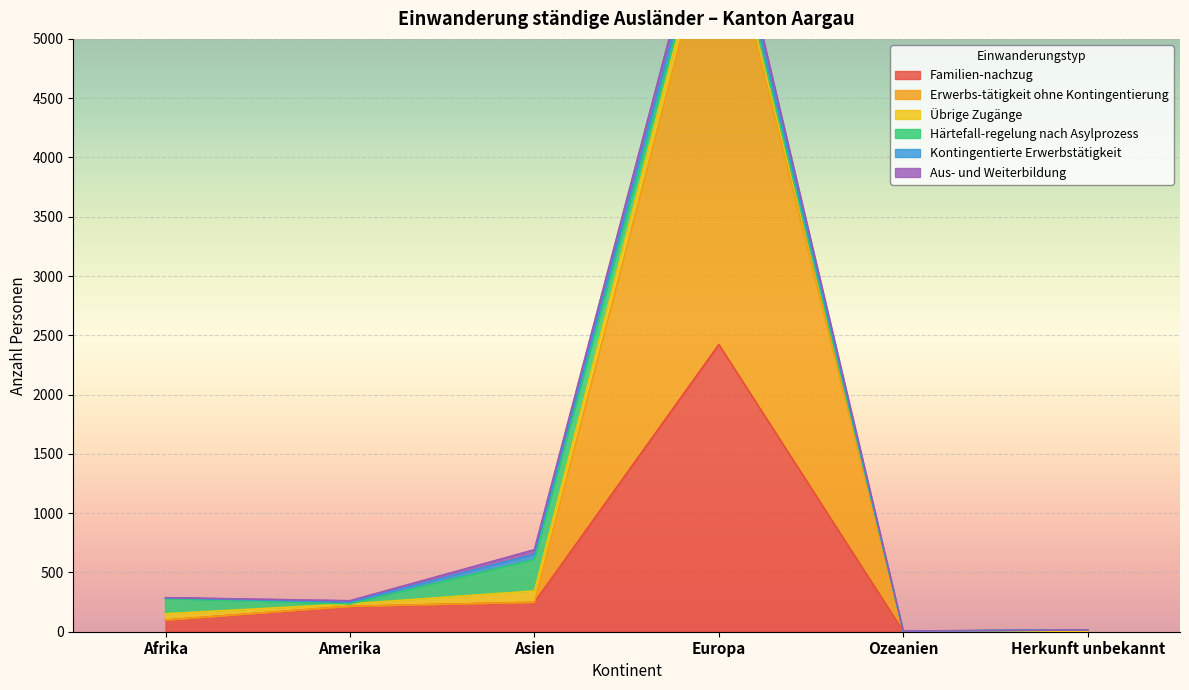

At which category does Familien-nachzug reach its first local peak?

Europa